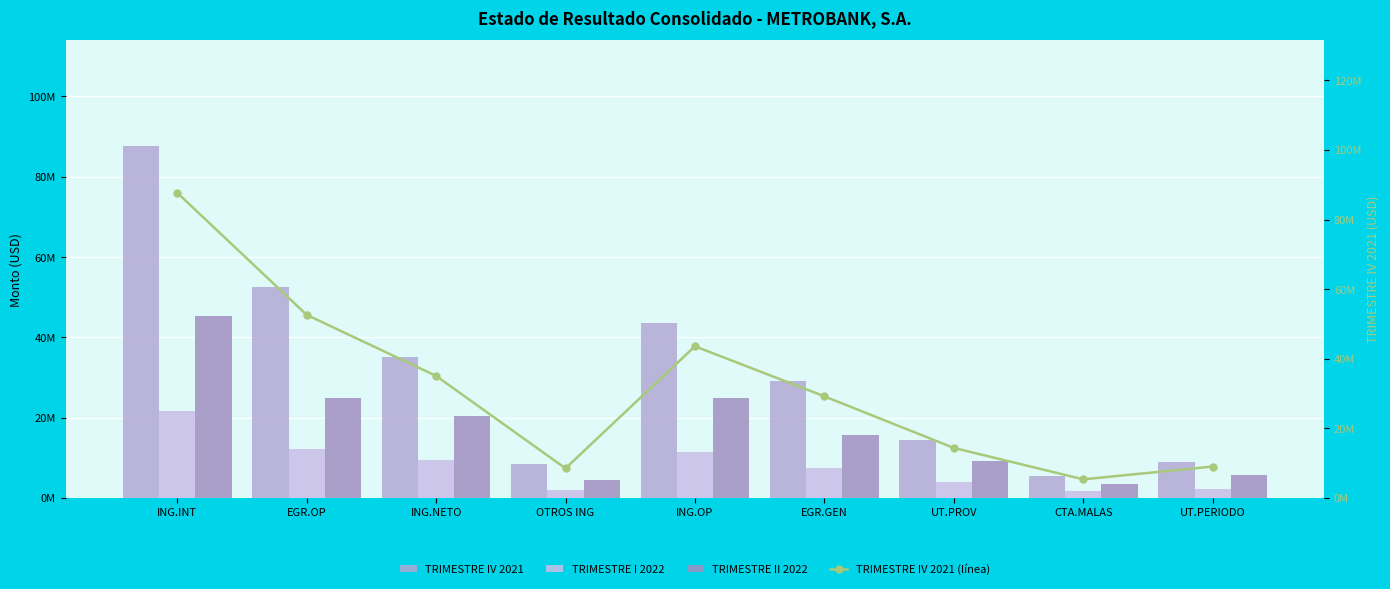

Where is TRIMESTRE IV 2021 nearest to the value 46525813?

ING.OP